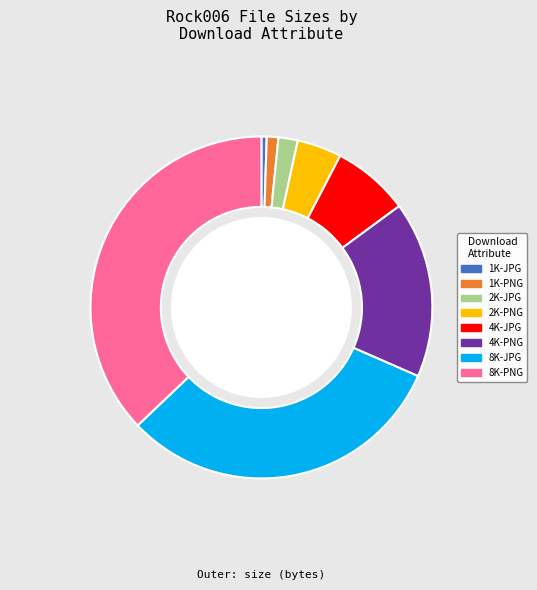

To the nearest percent, what portion does 4K-PNG represent?

17%